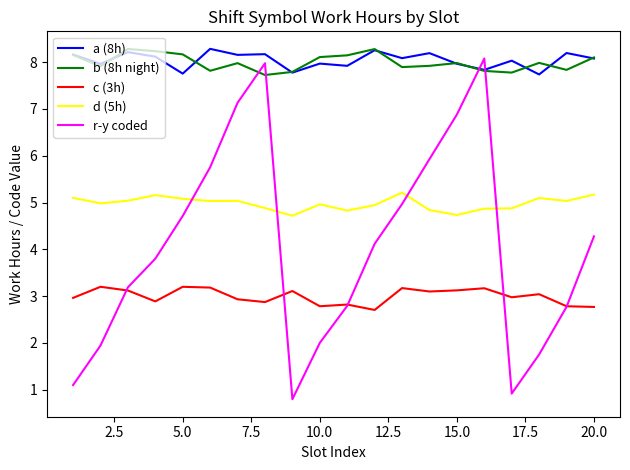

In r-y coded, how many points are lower than both neighbors (excluding endpoints)?

2